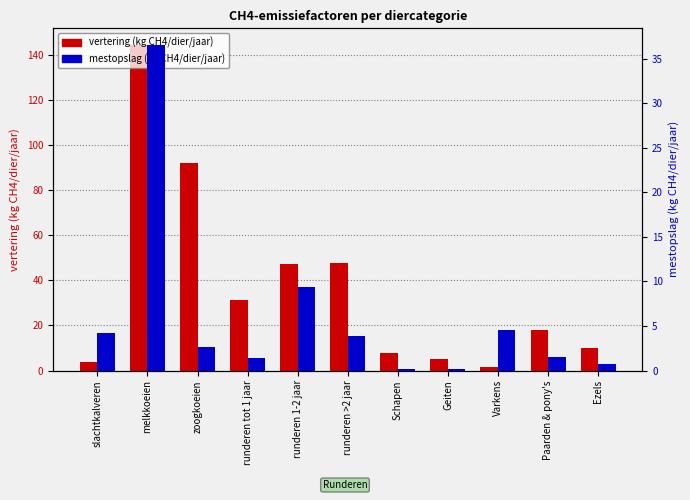

What is the label of the 3rd bar from the left?

zoogkoeien